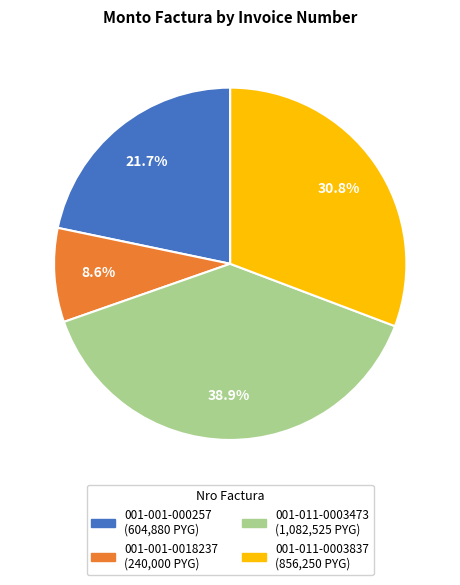

Count the number of slices in the pie.

4